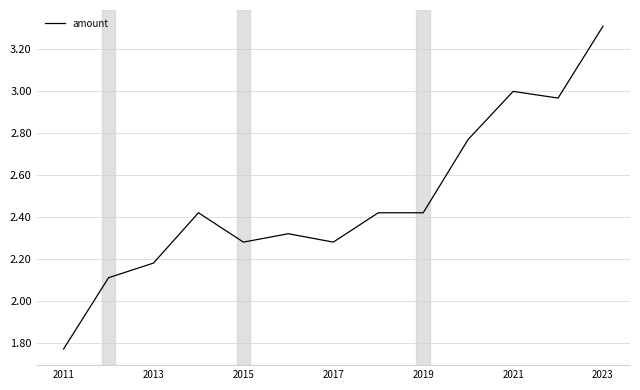

What is the difference between the maximum and minimum values?

1.5